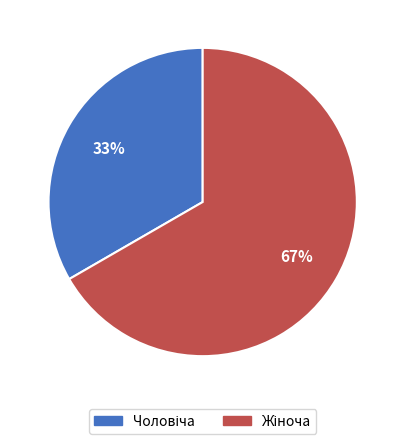

Is there any slice that represents more than half of the pie?

Yes